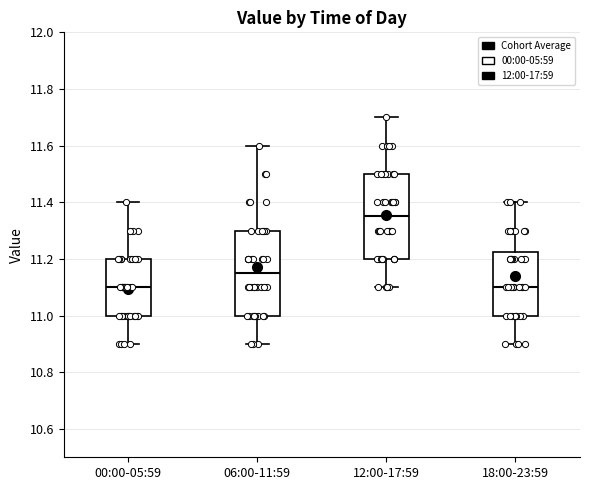

Reading left to right, read every box against the y-axis: the position of its median line, the range the box covers, and the ends of its whiskers. The values are not printed on the chart, so give them approximately, as read against the axis.

00:00-05:59: median 11.10, box 11.00 to 11.20, whiskers 10.90 to 11.40
06:00-11:59: median 11.16, box 11.00 to 11.30, whiskers 10.90 to 11.60
12:00-17:59: median 11.36, box 11.20 to 11.50, whiskers 11.10 to 11.70
18:00-23:59: median 11.10, box 11.00 to 11.22, whiskers 10.90 to 11.40